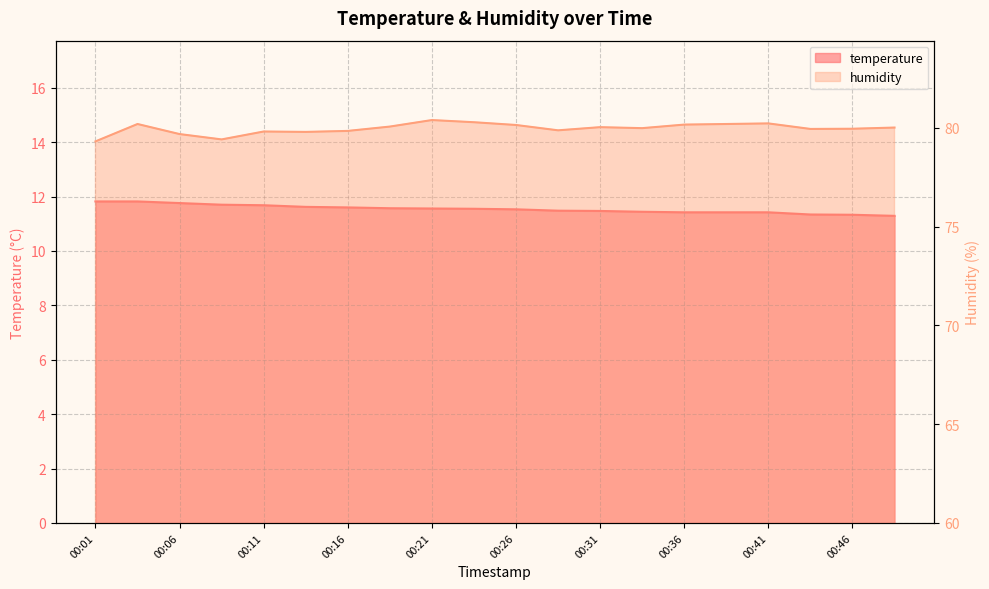

Does the chart have visible grid lines?

Yes